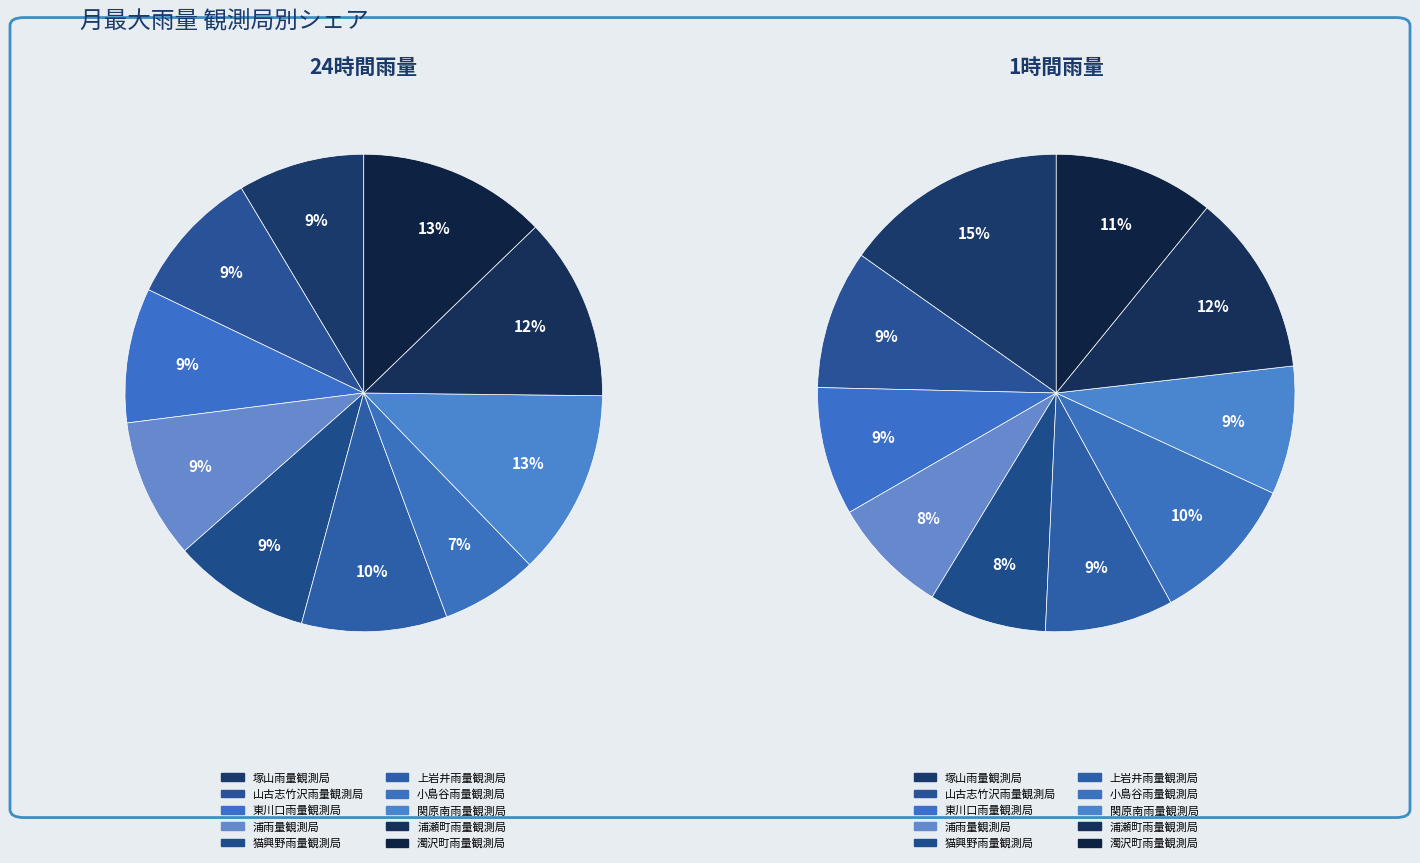

True or false: 浦瀬町雨量観測局 accounts for 27% of the total.

False